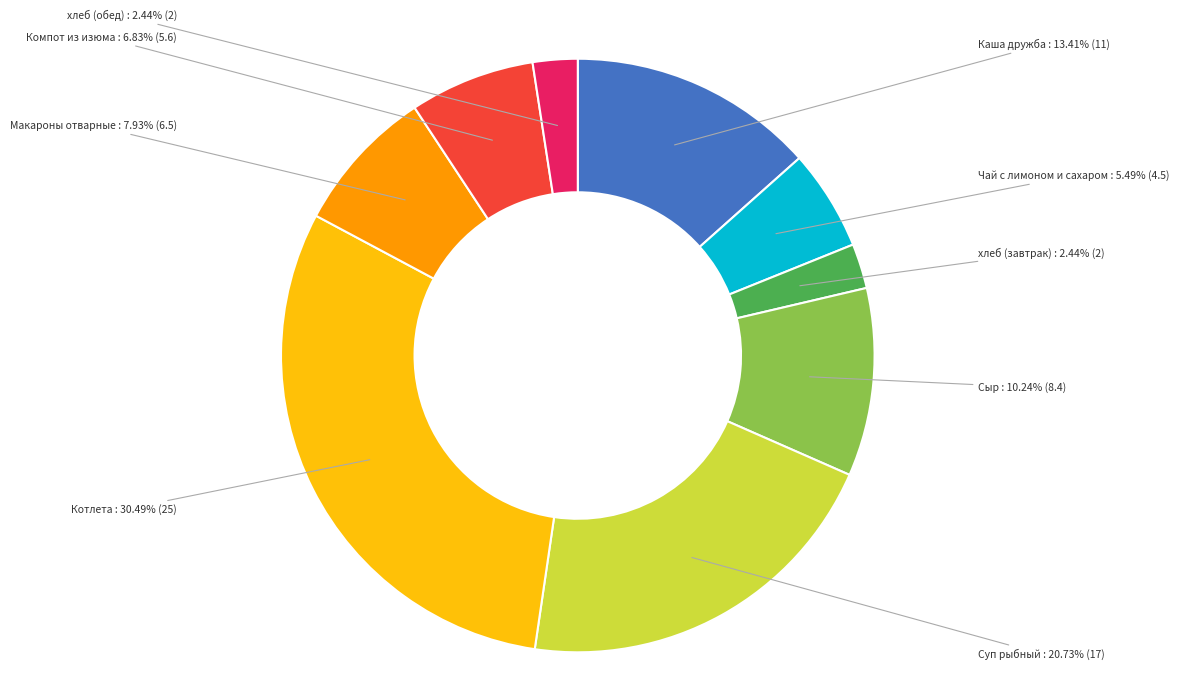

To the nearest percent, what is the average slice percentage?

11%